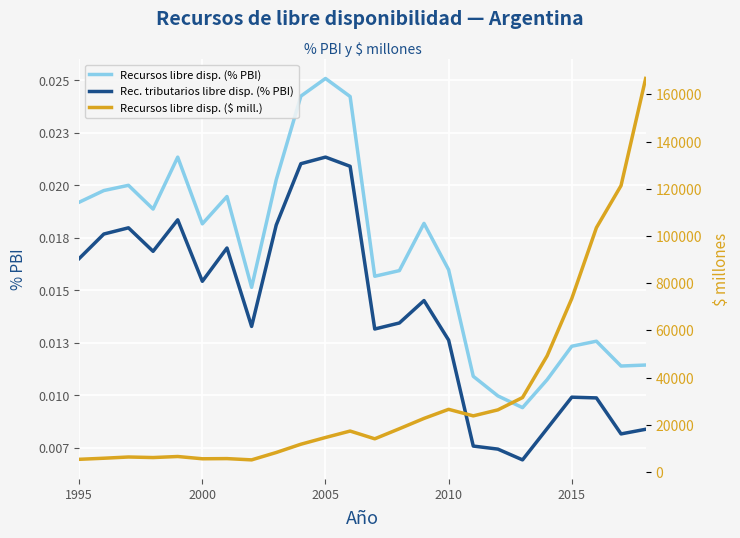

True or false: Recursos libre disp. (% PBI) and Rec. tributarios libre disp. (% PBI) cross at least once.

False